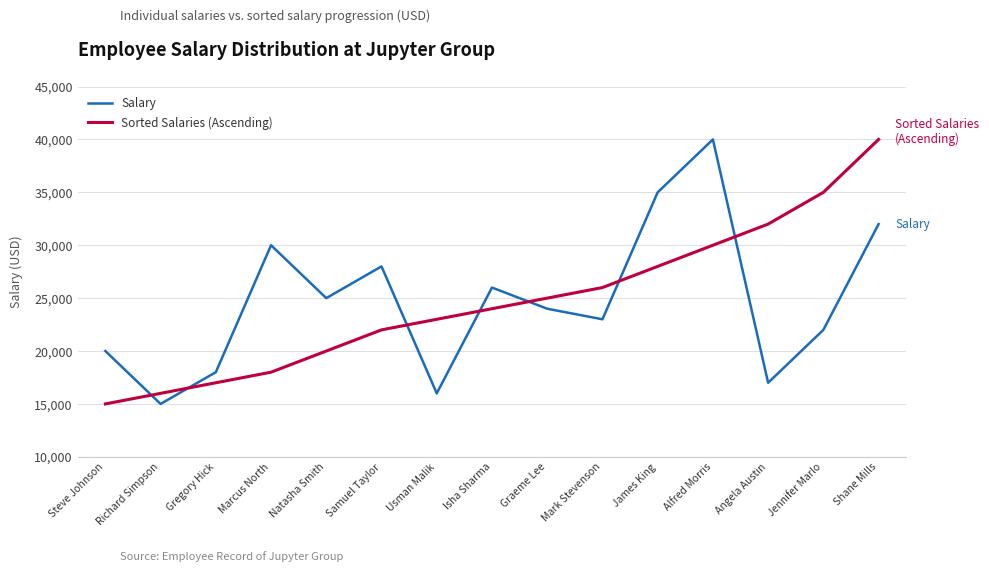

At which label is Sorted Salaries (Ascending) closest to 27500?

James King